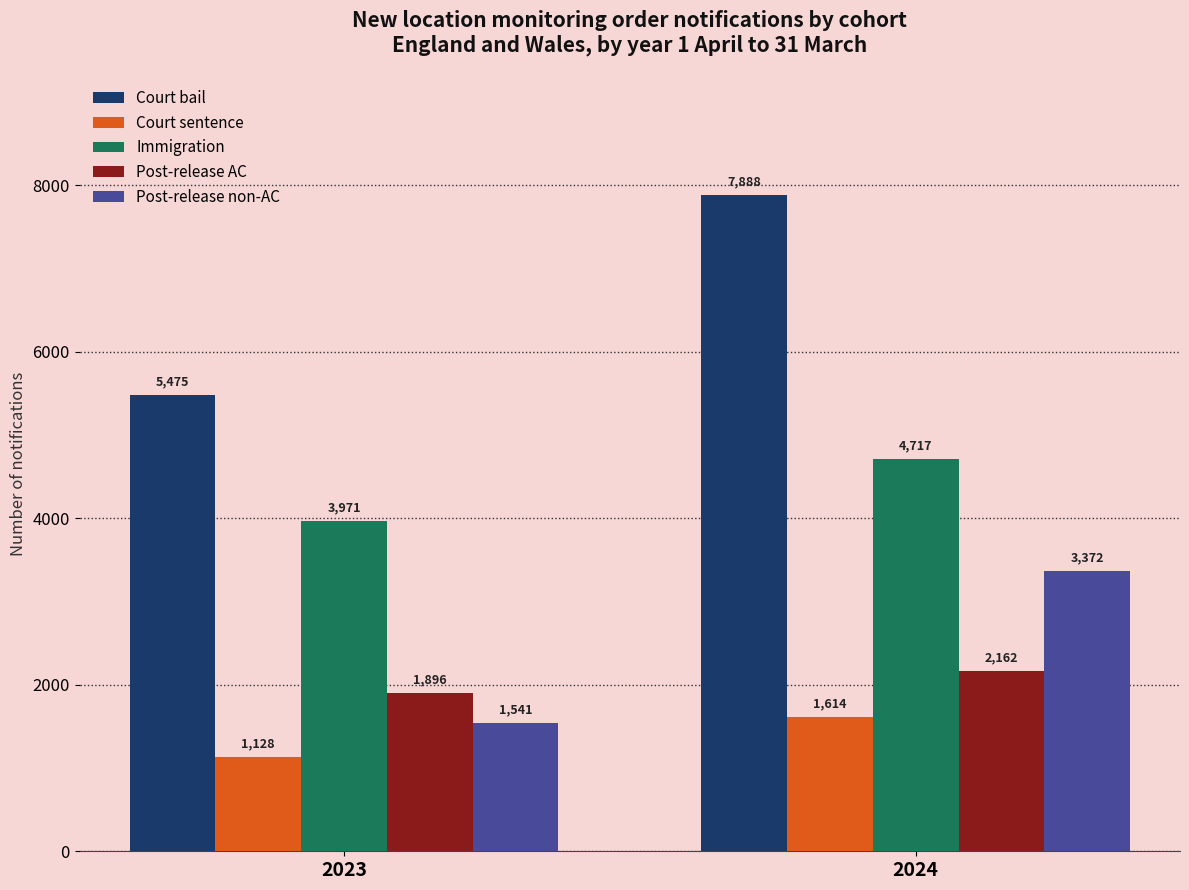

What is the lowest value of the Post-release non-AC series?

1541